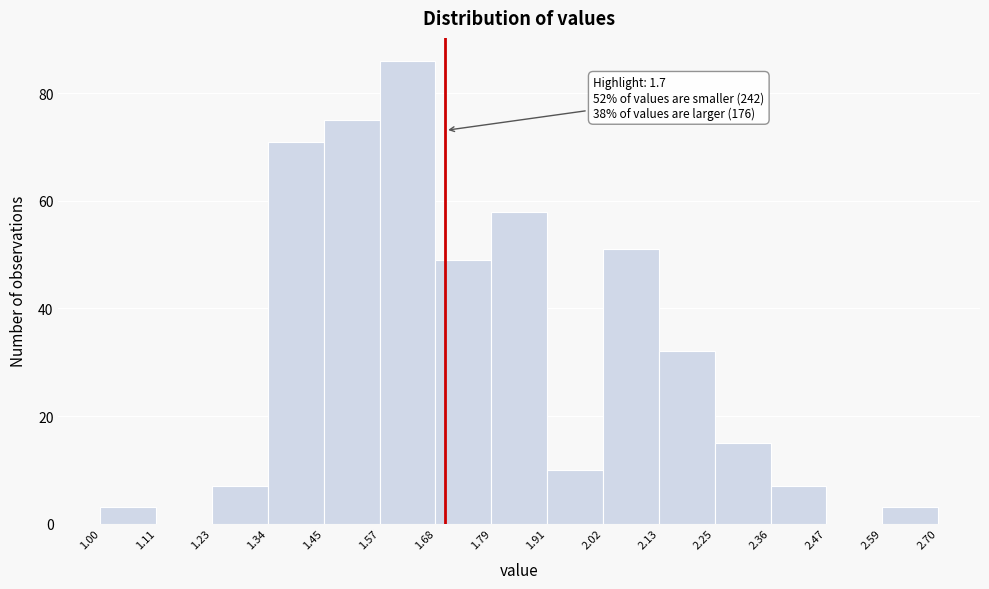

Which range on the x-axis has the tallest bar?

1.57 to 1.68